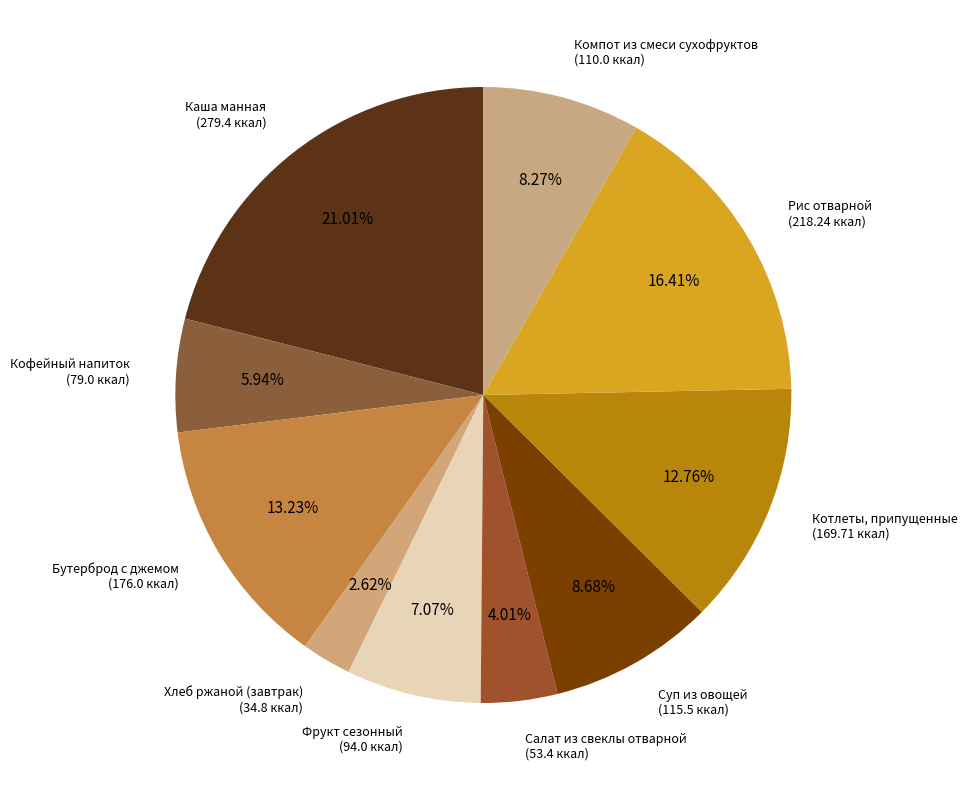

Which category has the smallest portion of the pie?

Хлеб ржаной (завтрак)